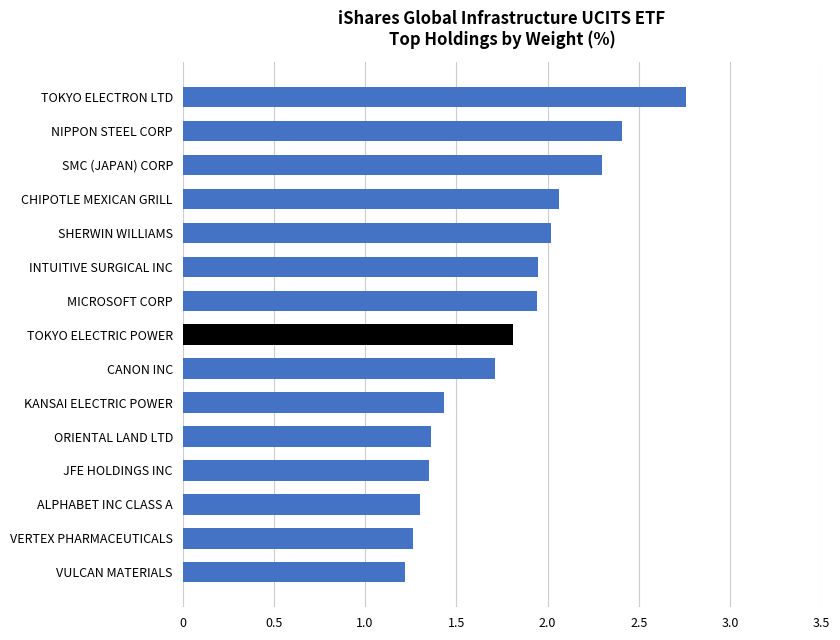

What is the greatest value displayed?

2.8